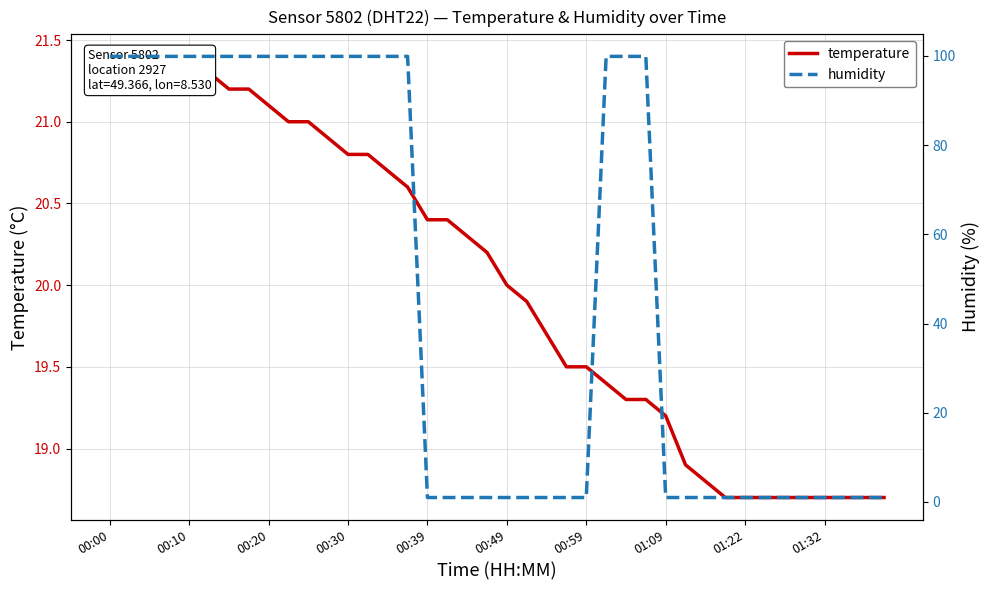

Reading left to right, extract all data points from this chart.

temperature: 21.4	21.4	21.4	21.3	21.3	21.3	21.2	21.2	21.1	21.0	21.0	20.9	20.8	20.8	20.7	20.6	20.4	20.4	20.3	20.2	20.0	19.9	19.7	19.5	19.5	19.4	19.3	19.3	19.2	18.9	18.8	18.7	18.7	18.7	18.7	18.7	18.7	18.7	18.7	18.7
humidity: 99.9	99.9	99.9	99.9	99.9	99.9	99.9	99.9	99.9	99.9	99.9	99.9	99.9	99.9	99.9	99.9	1.0	1.0	1.0	1.0	1.0	1.0	1.0	1.0	1.0	99.9	99.9	99.9	1.0	1.0	1.0	1.0	1.0	1.0	1.0	1.0	1.0	1.0	1.0	1.0